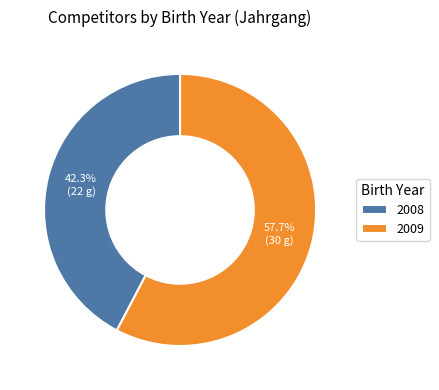

Which category has the smallest portion of the pie?

2008